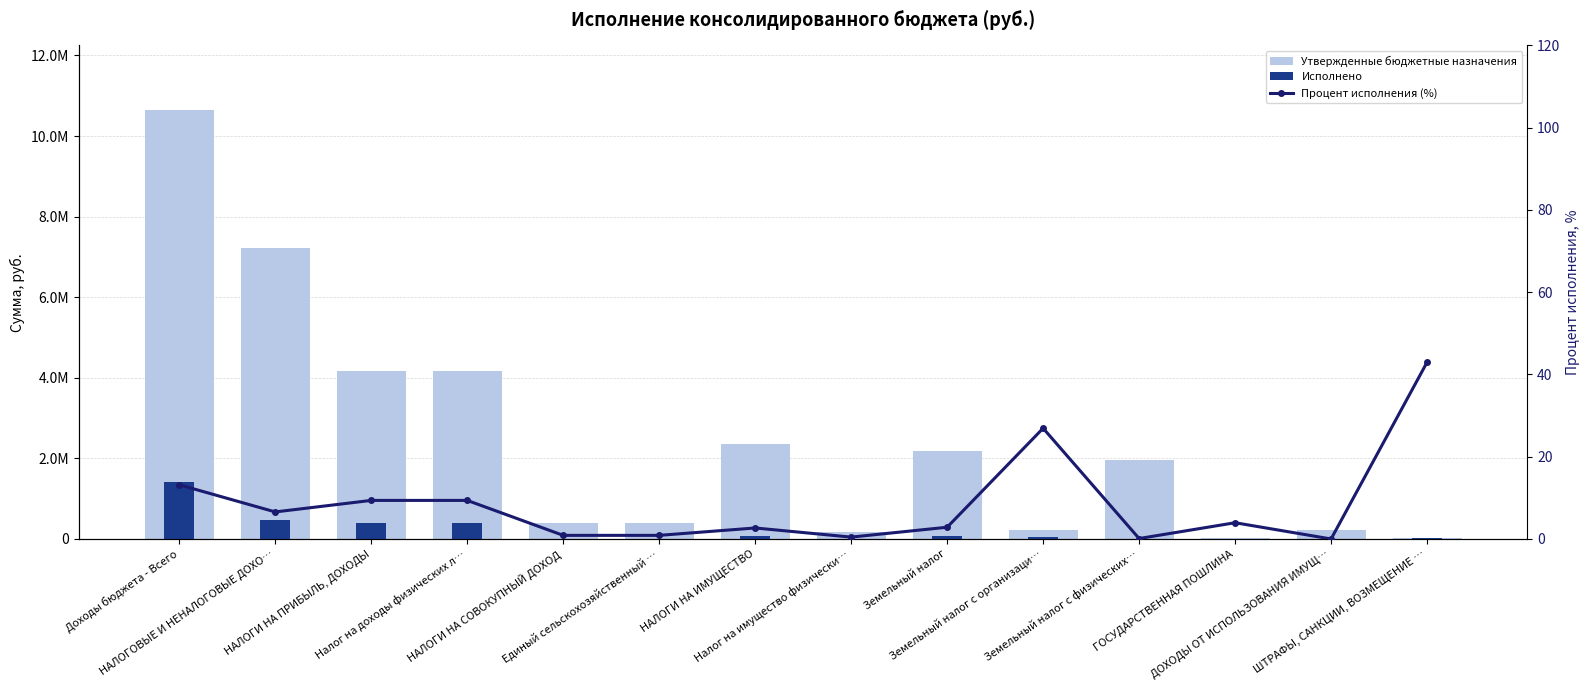

List the series in order of their peak value, highest first.

Утвержденные бюджетные назначения, Исполнено, Процент исполнения (%)